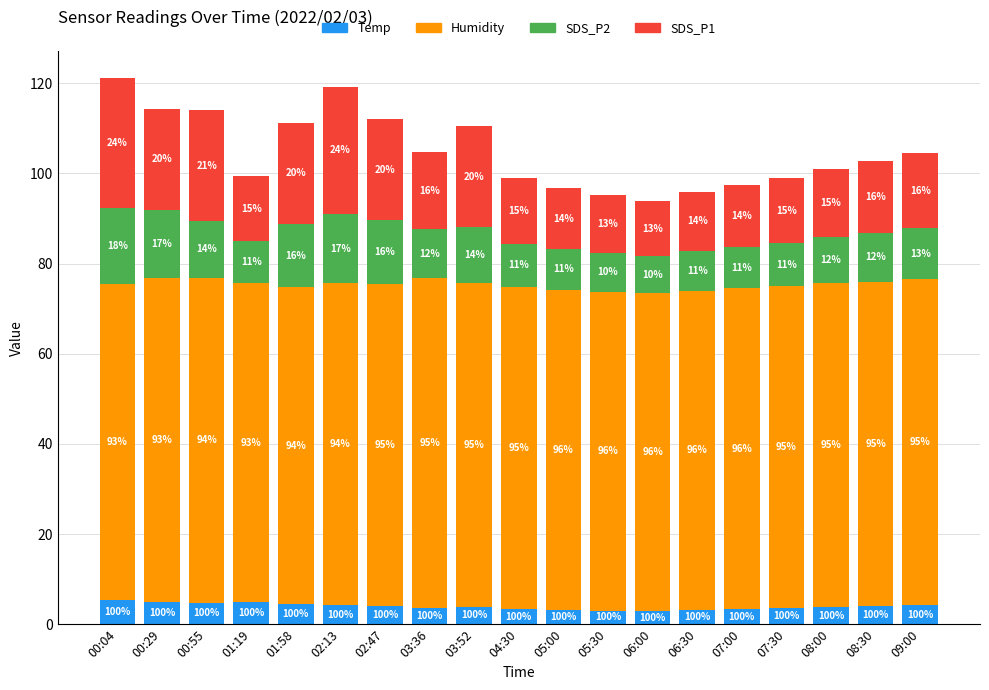

Does the chart contain any negative values?

No